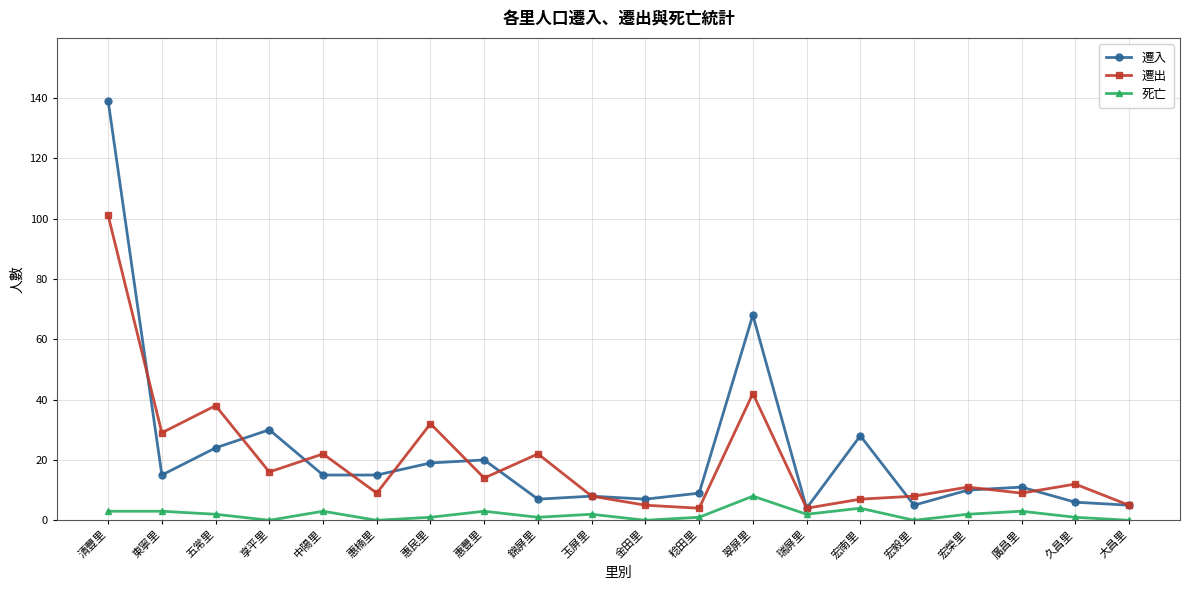

At which category is the sum across all series the highest?

清豐里